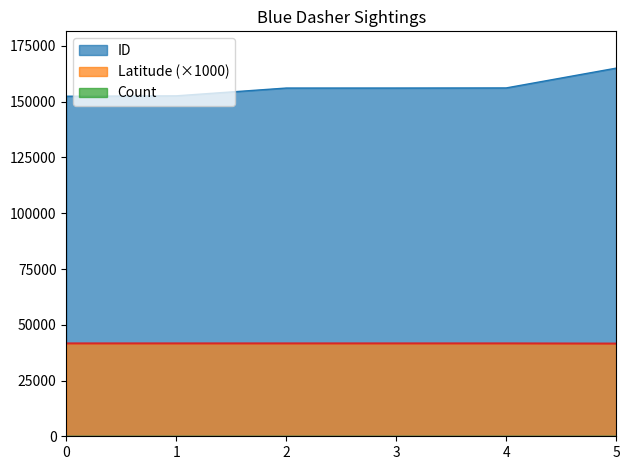

What is the difference between the maximum and minimum values in the ID series?

12592.0